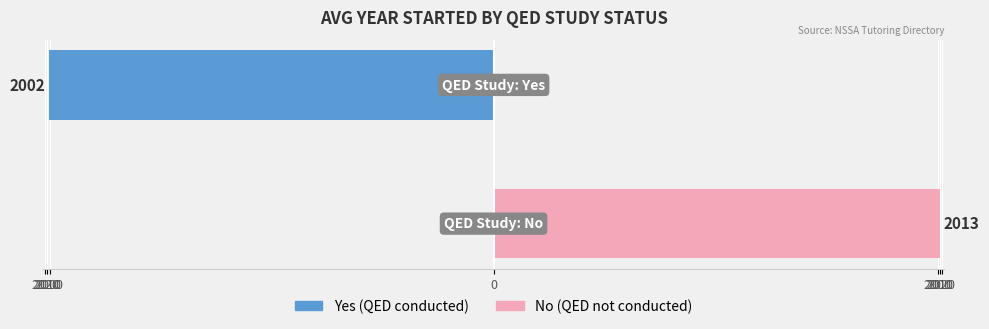

Reading left to right, transcribe all the data shown in this chart.

Yes: -2002.3	0.0
No: 0.0	2012.6